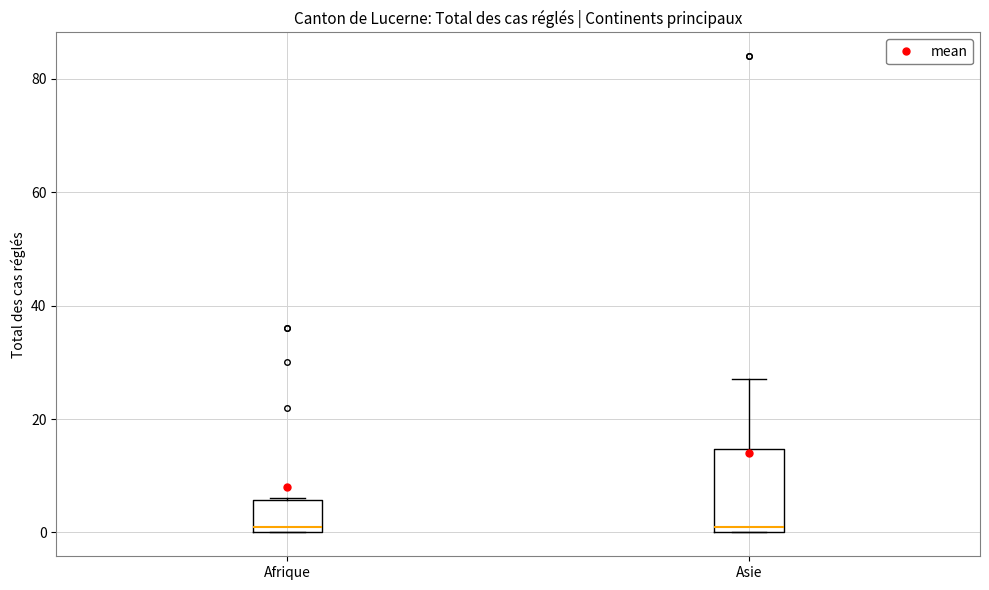

Reading left to right, transcribe this box plot: for each box, give where its median line is, the range the box spans, and where its two whiskers end, as read against the y-axis. The values are not printed on the chart, so give them approximately, as read against the axis.

Afrique: median 2, box 0 to 6, whiskers 0 to 6
Asie: median 2, box 0 to 14, whiskers 0 to 28